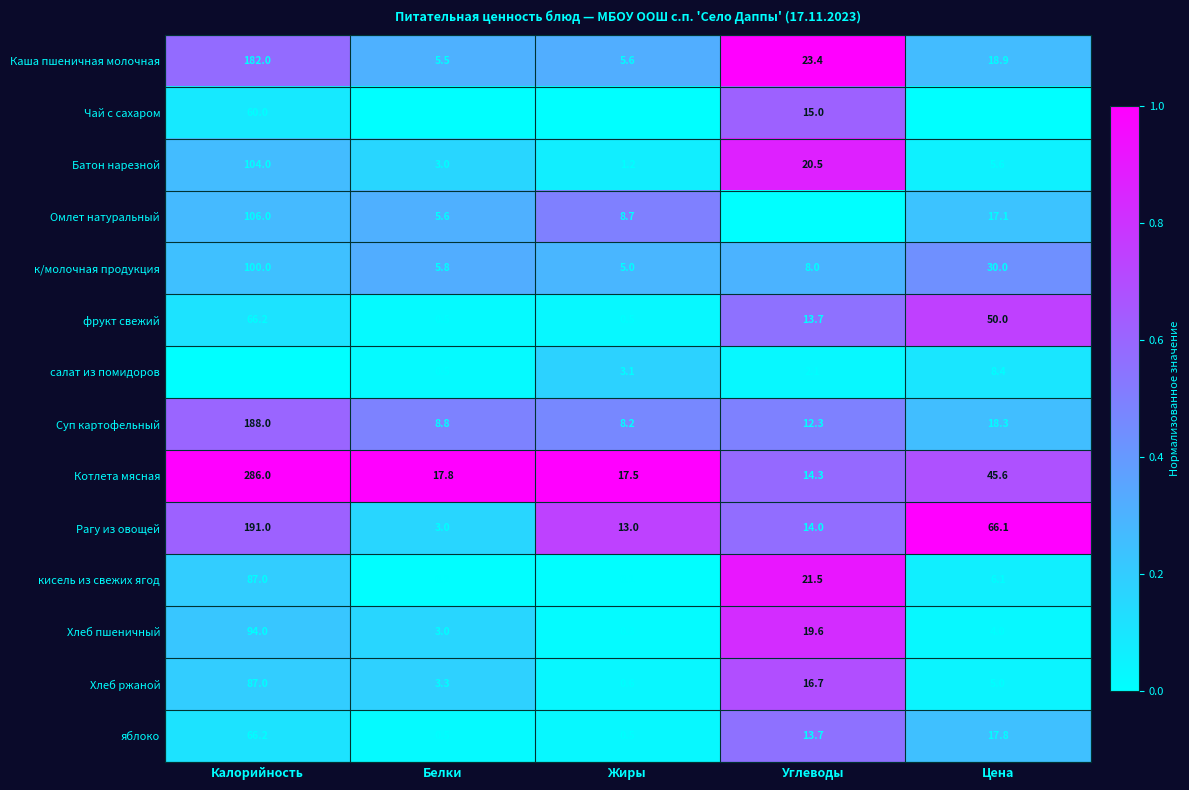

What is the difference between the maximum and minimum values in the Котлета мясная series?

271.7